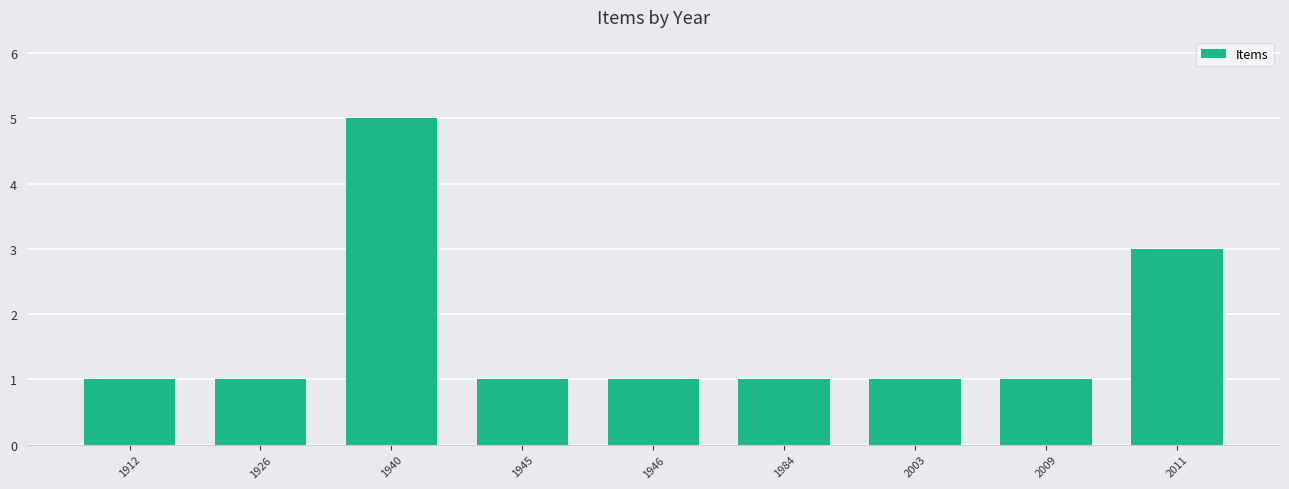

Approximately how many times larger is the value at 2009 compared to 1926?

1.0